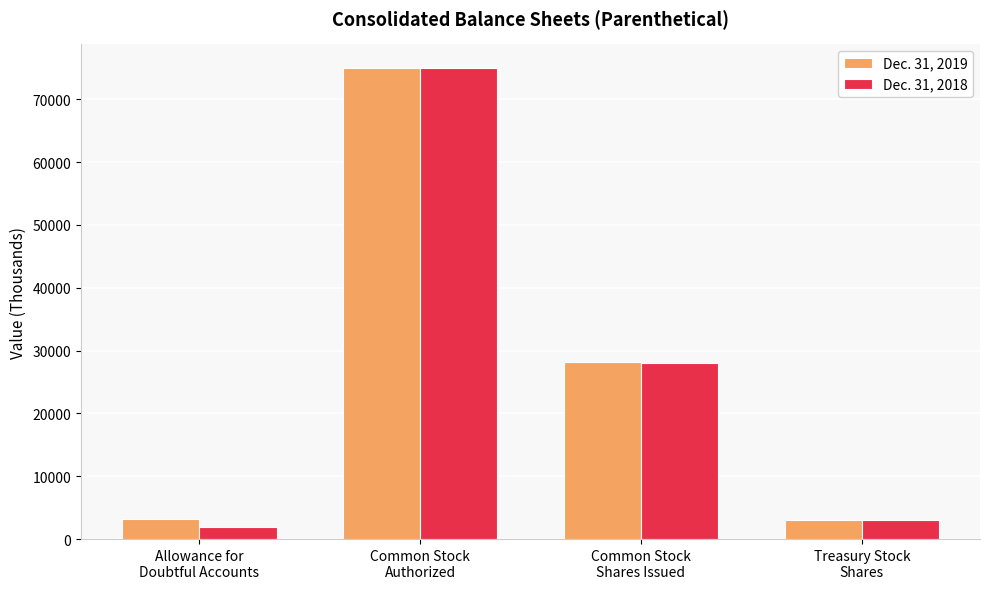

The value of Dec. 31, 2018 at Common Stock
Authorized is 75000. True or false?

True